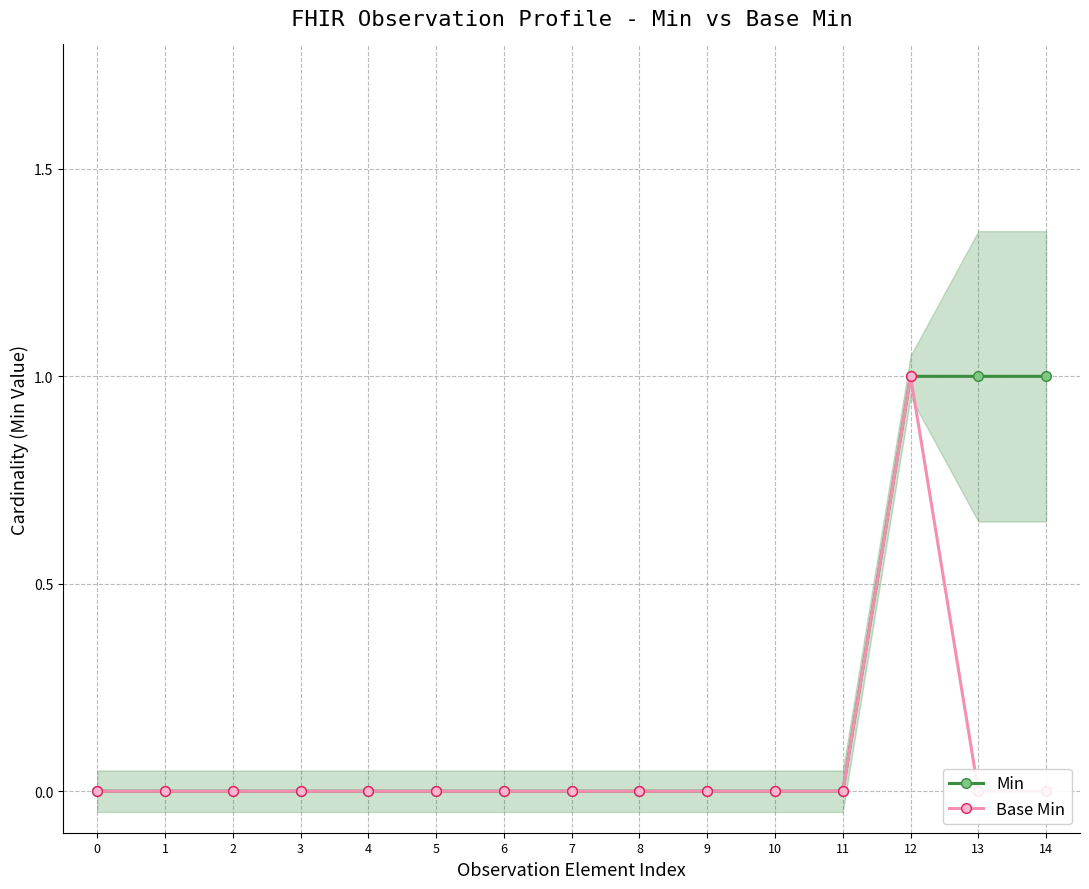

Is the value of Min at 1 greater than the value of Base Min at 5?

No